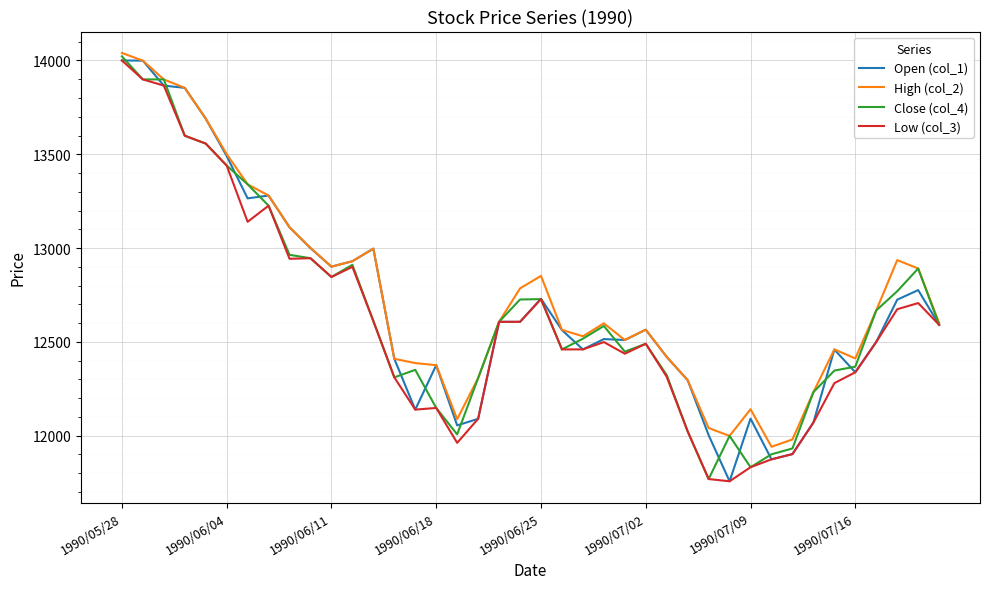

What is the lowest value of the Open (col_1) series?

11757